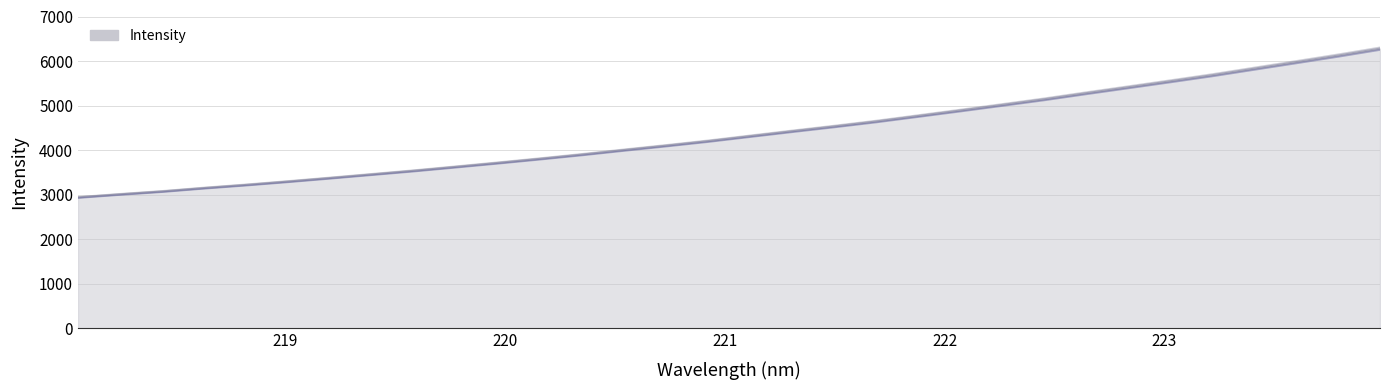

What is the value of the 10th point from the left?

3625.1